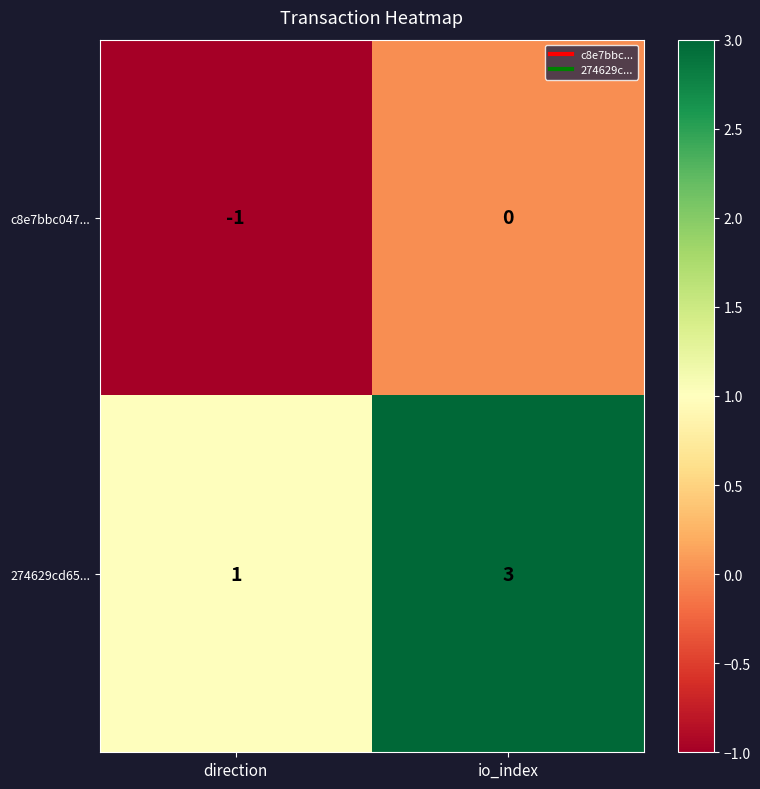

List the series in order of their peak value, highest first.

274629cd65..., c8e7bbc047...